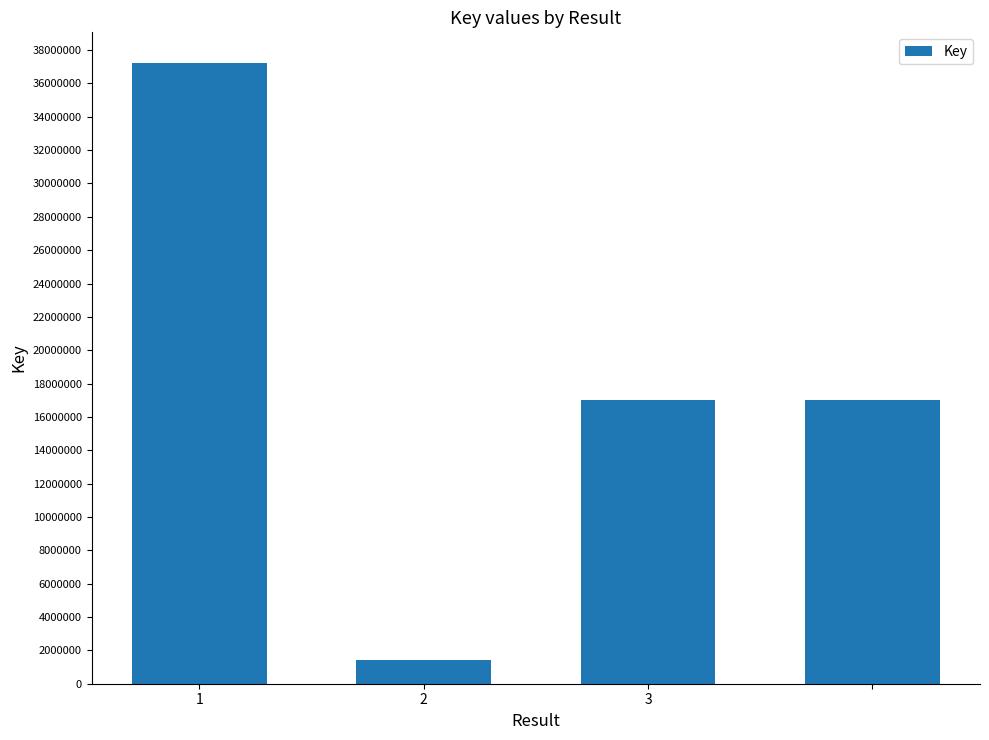

What is the difference between the maximum and minimum values?

35757320